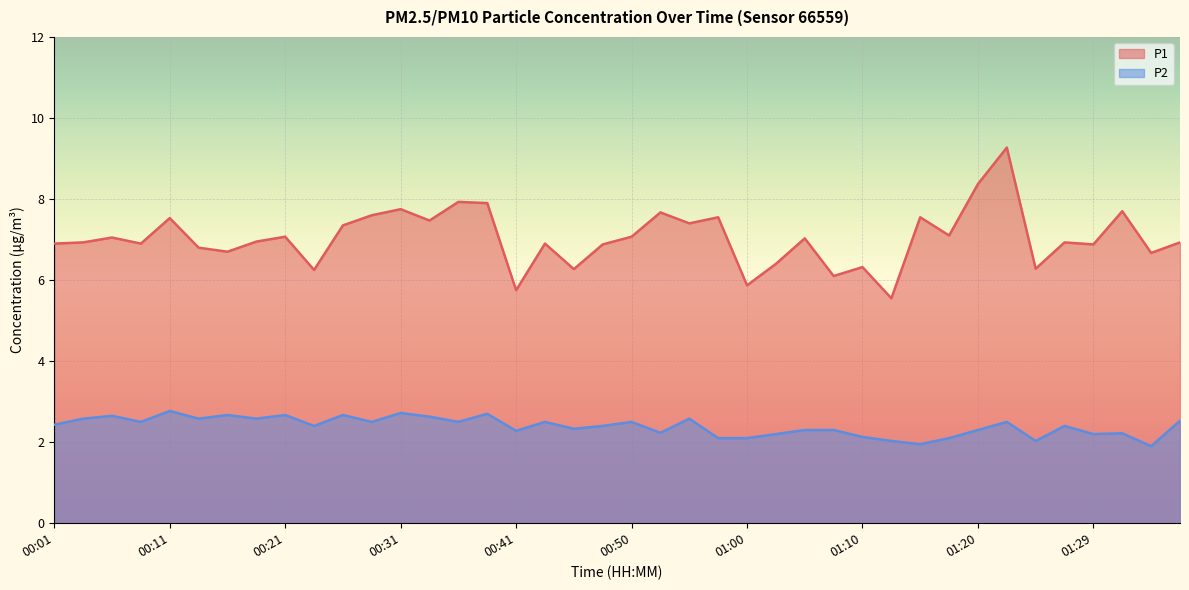

At which category does P1 reach its first local valley?

00:09